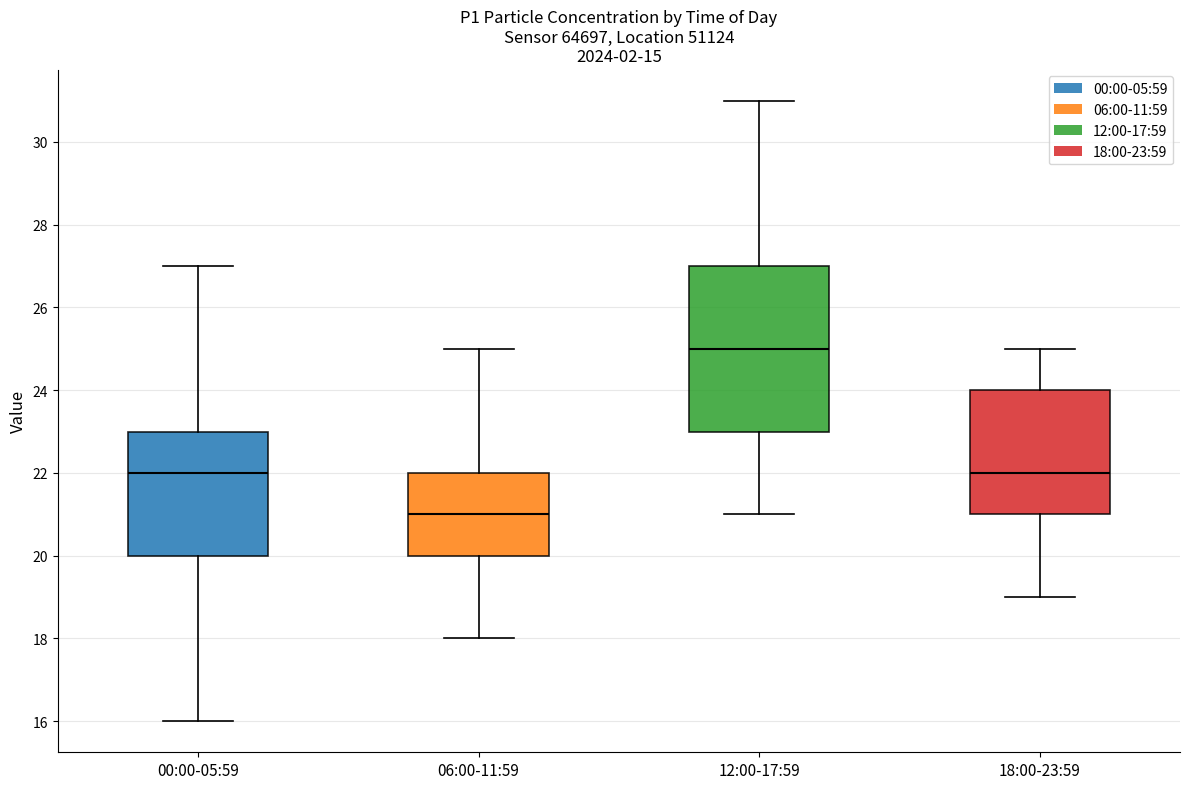

Which box's median line is the highest?

12:00-17:59